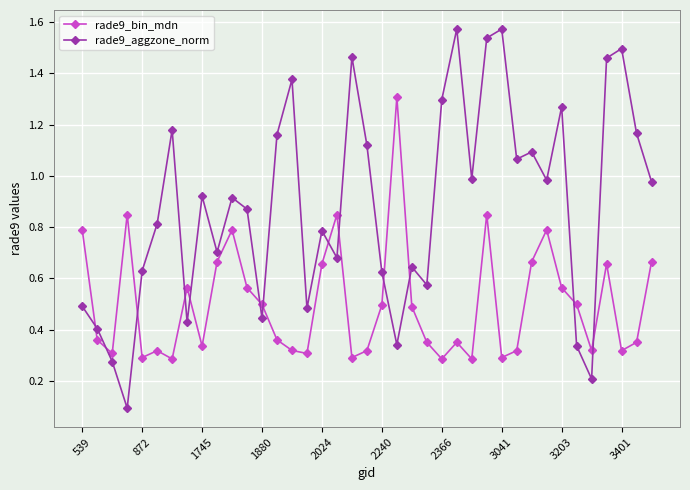

Which series has the largest total across all categories?

rade9_aggzone_norm